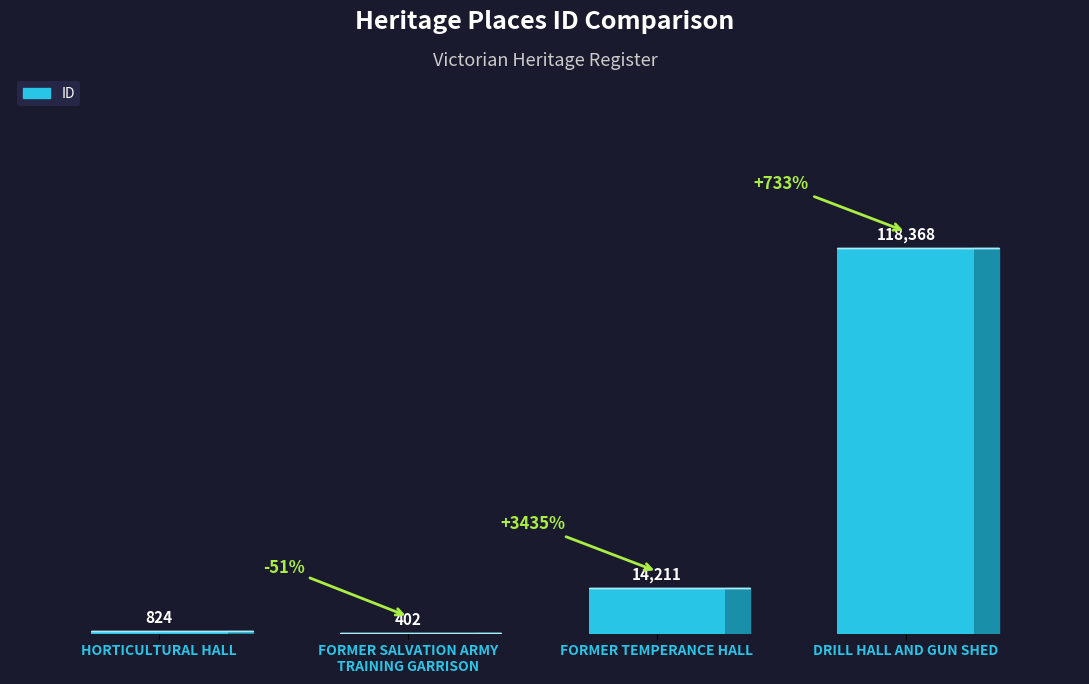

Which has a higher value, FORMER TEMPERANCE HALL or HORTICULTURAL HALL?

FORMER TEMPERANCE HALL